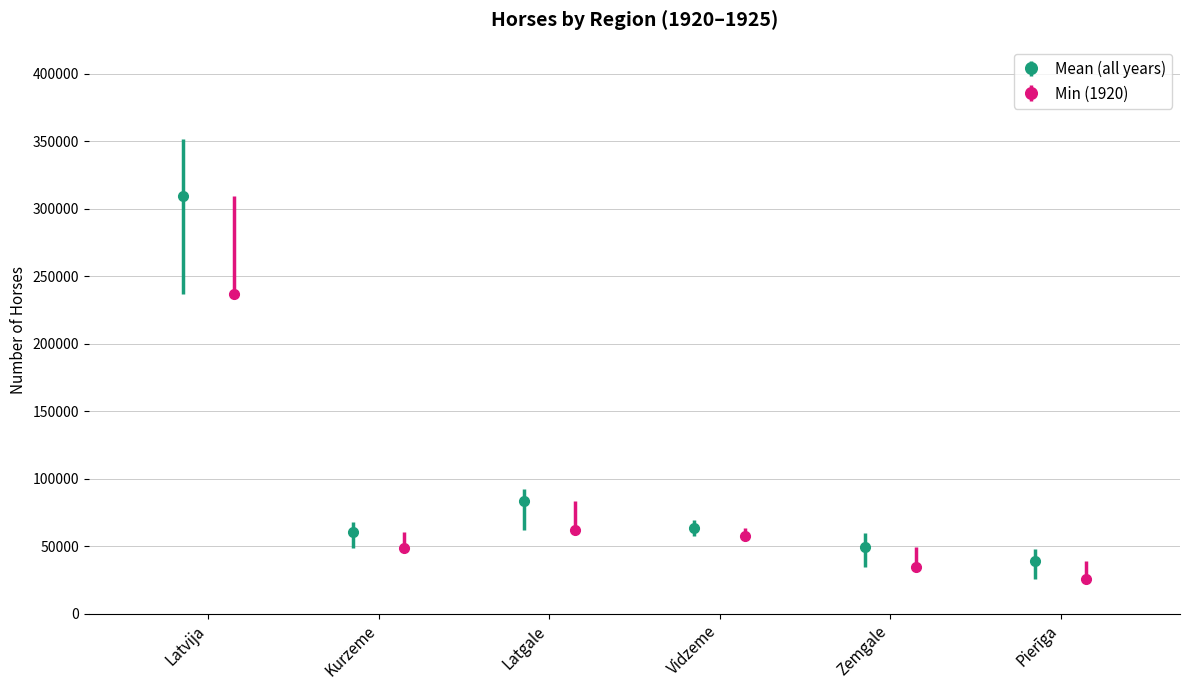

What is the difference between the maximum and second lowest values in the Zemgale series?

25255